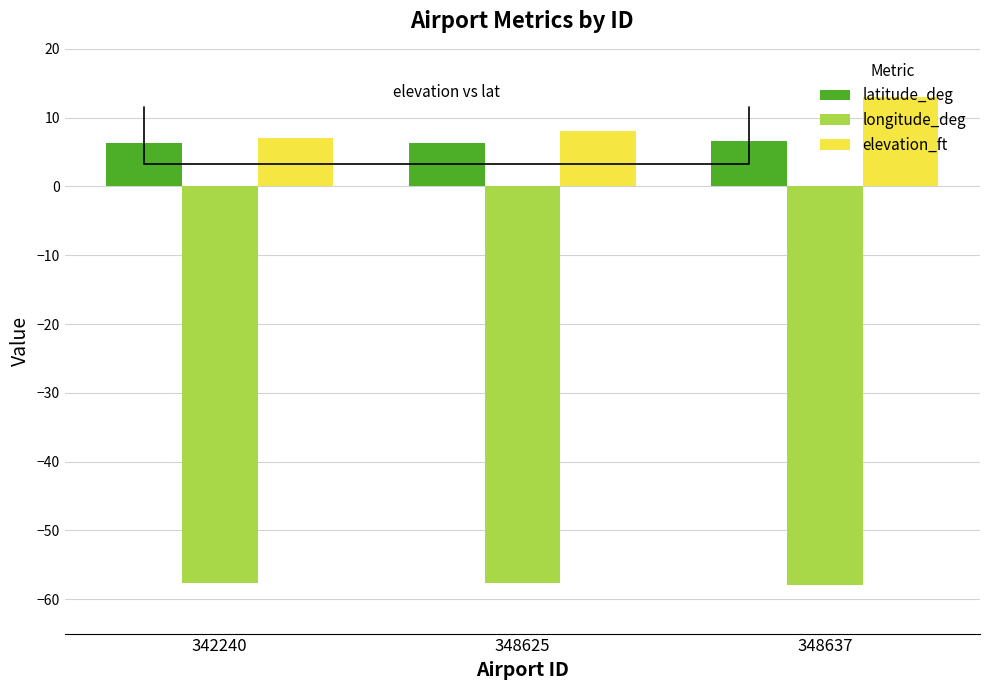

What is the average value of the longitude_deg series?

-57.7